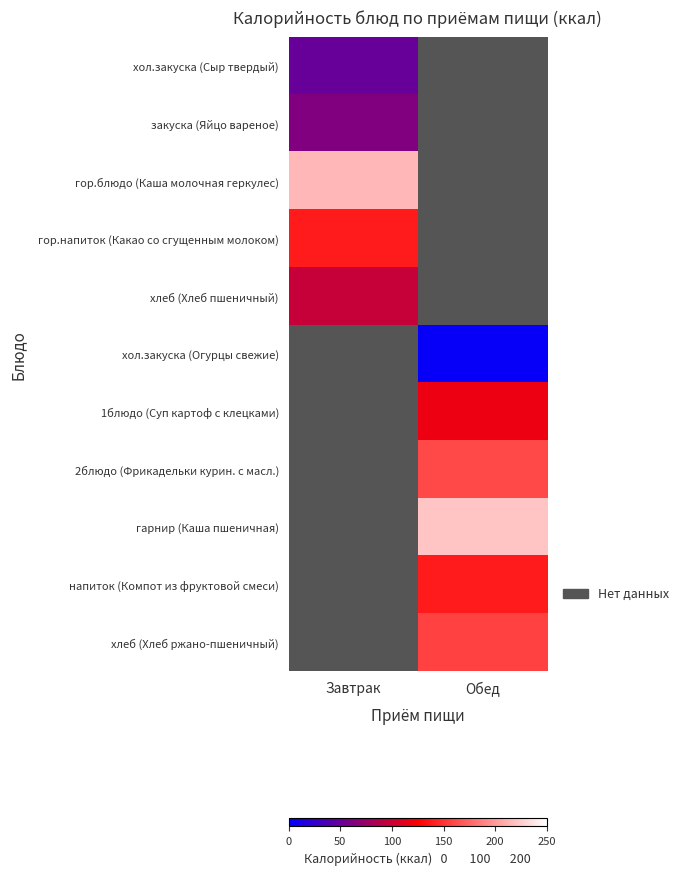

The закуска (Яйцо вареное) series shows 63.0 at Завтрак. True or false?

True